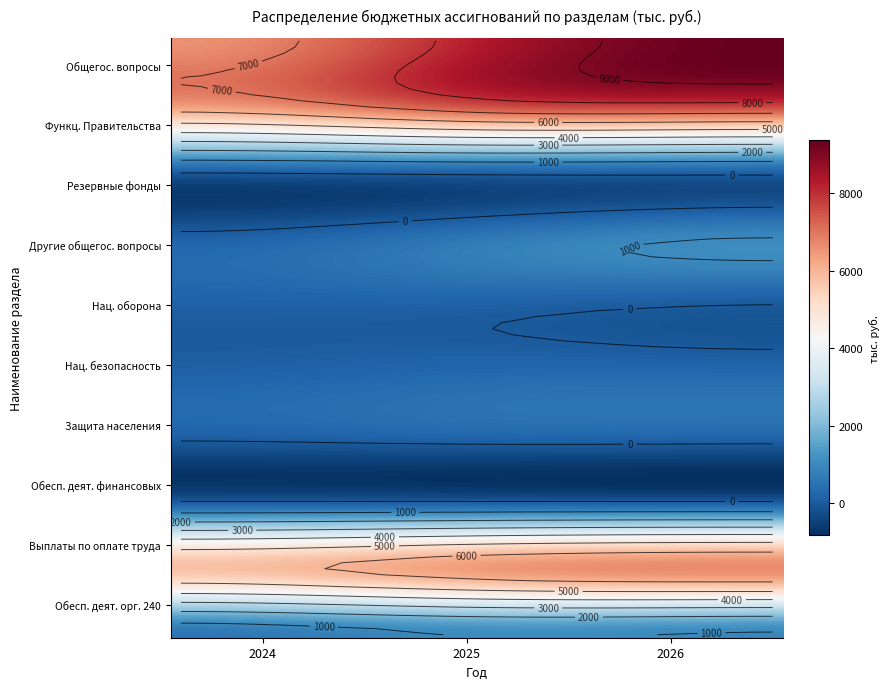

The value of НАЦИОНАЛЬНАЯ ОБОРОНА at 2024 is 126.9. True or false?

True